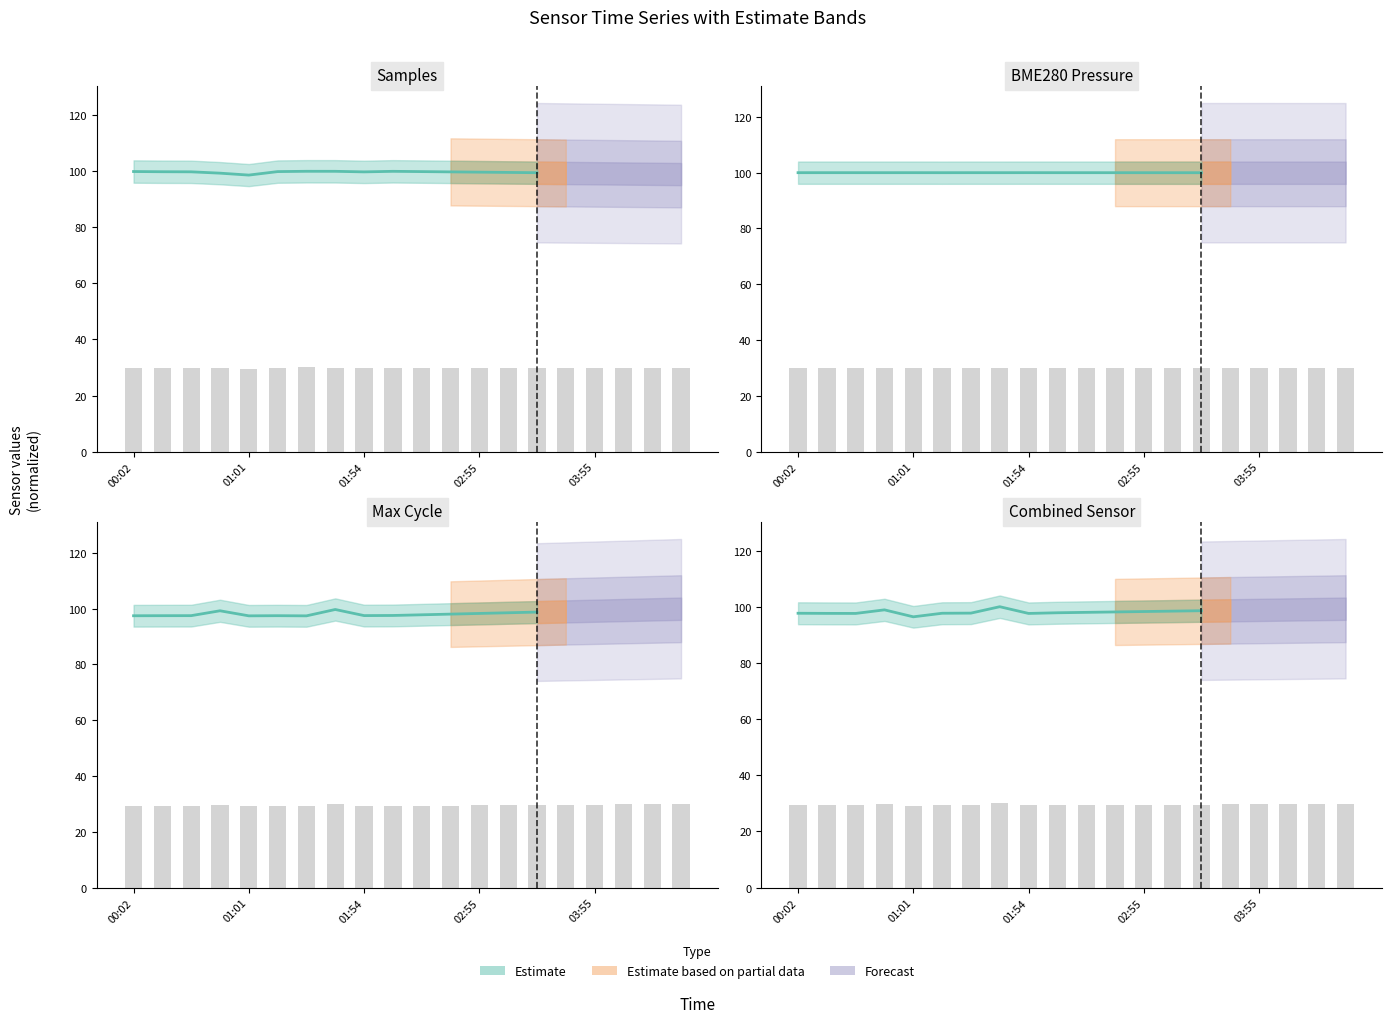

What is the difference between the highest and lowest values at 01:16?

0.7